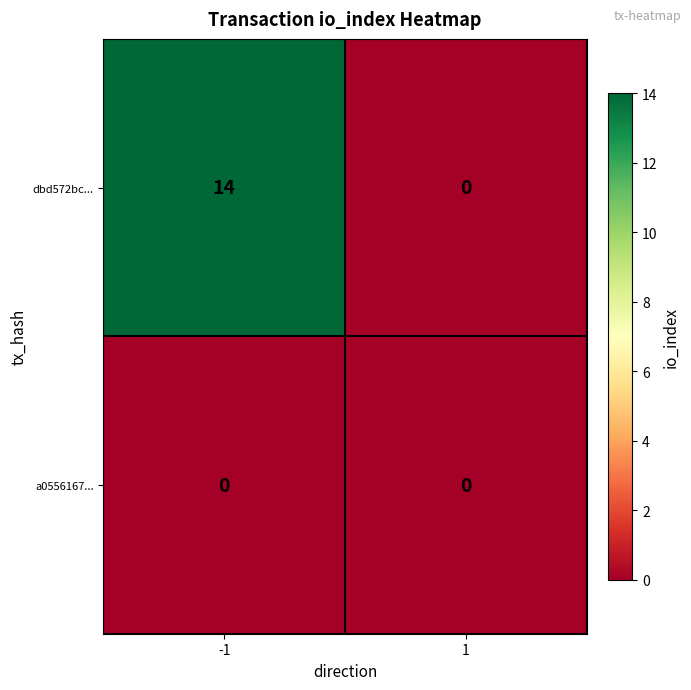

Which series has the largest range (max minus min)?

dbd572bc...